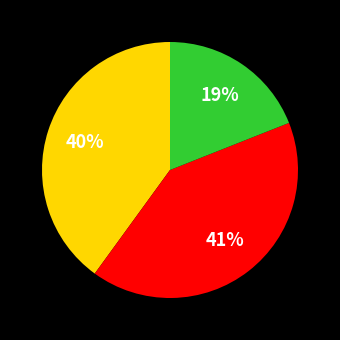

Is there any slice that represents more than half of the pie?

No